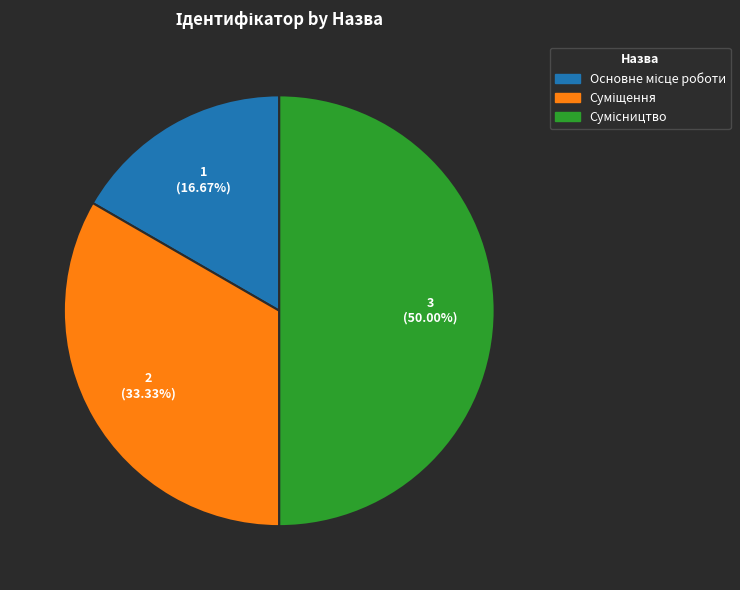

To the nearest percent, what is the average slice percentage?

33%